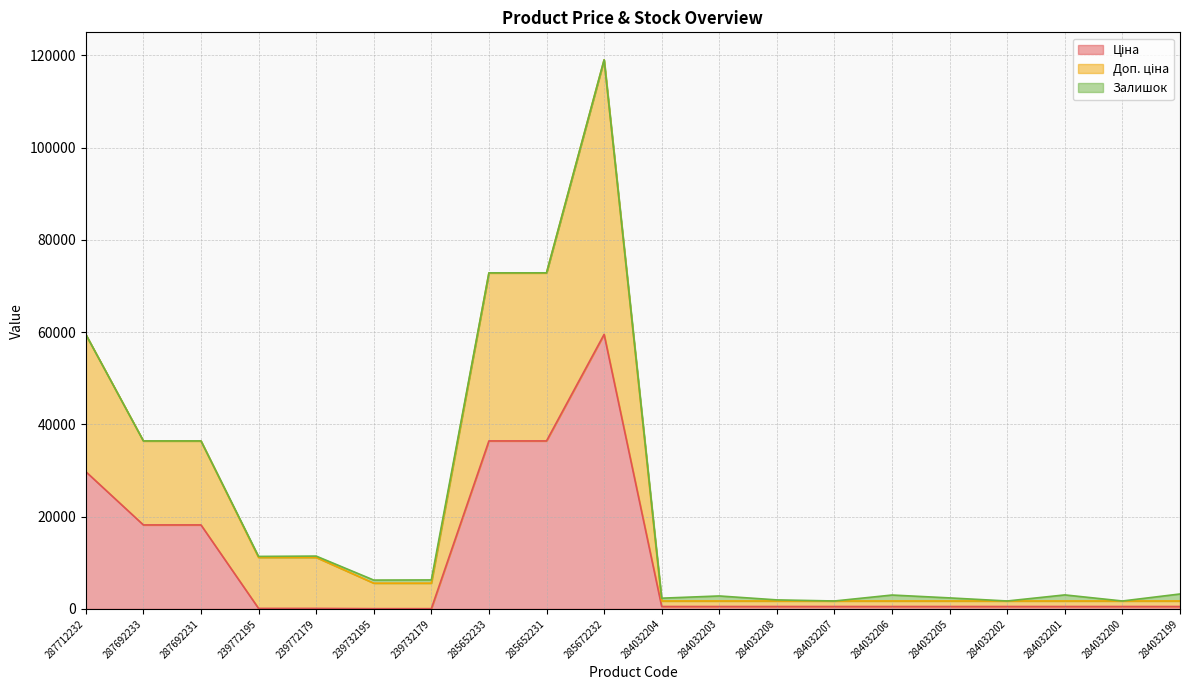

At which category is the sum across all series the highest?

285672232